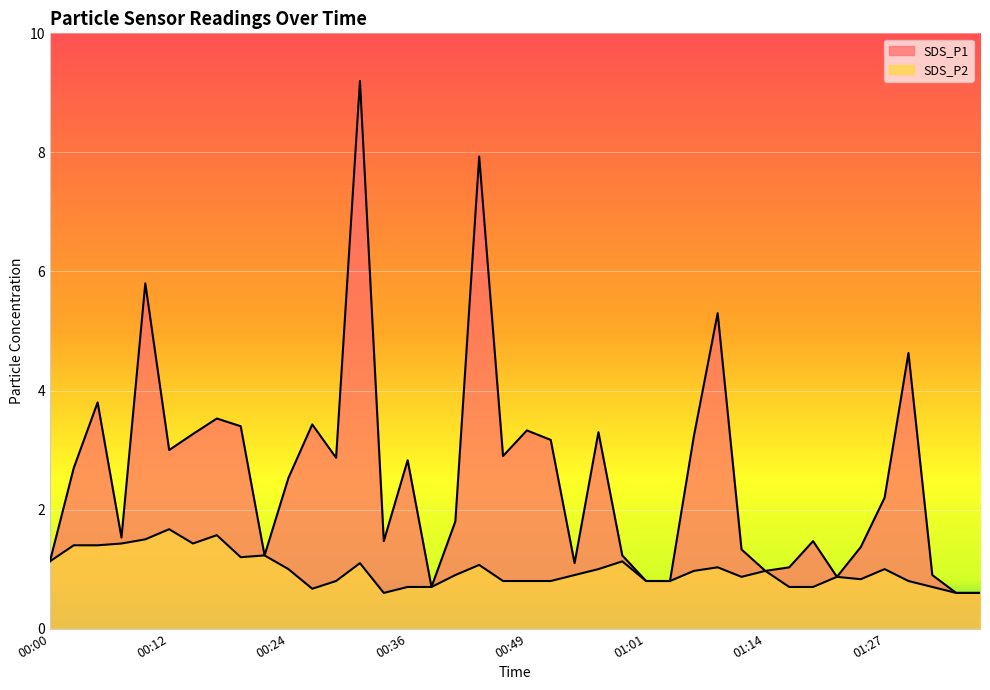

True or false: SDS_P2 has more than 1 interior local peaks.

True